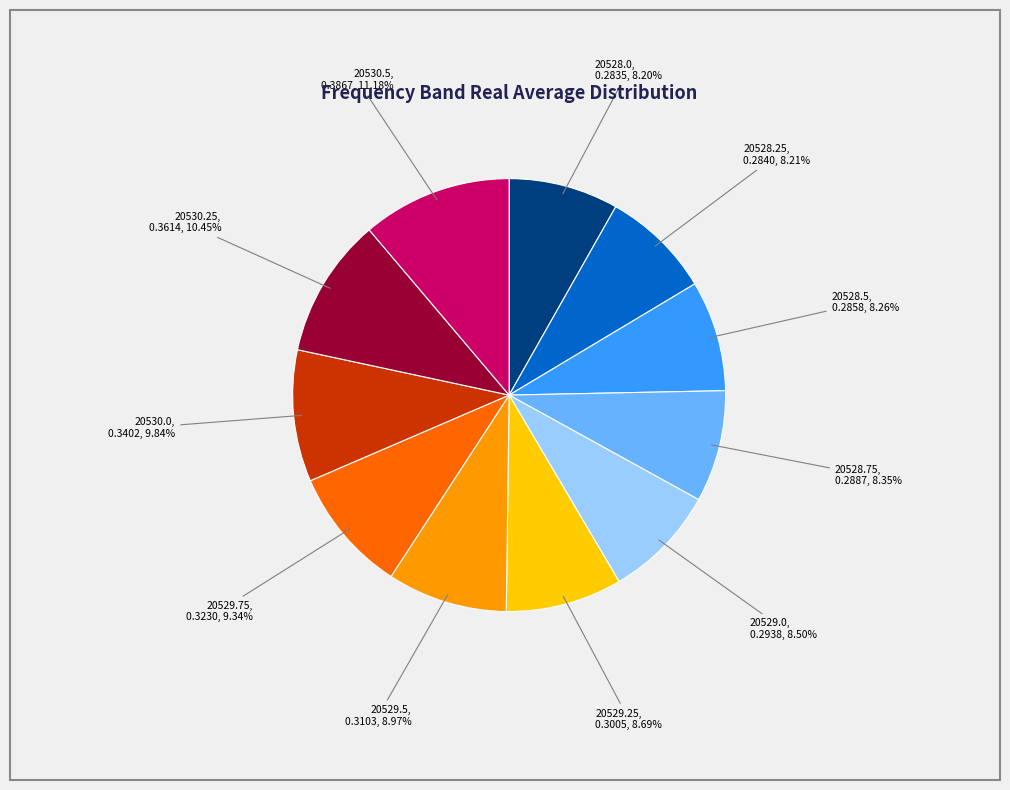

Which category has the biggest portion of the pie?

20530.5